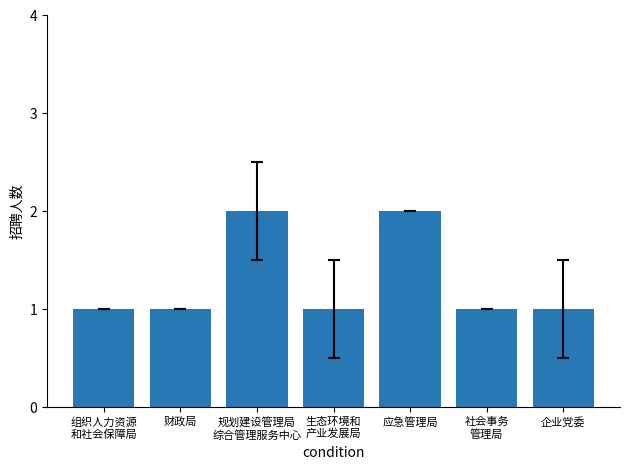

What is the label of the 2nd bar from the right?

社会事务
管理局